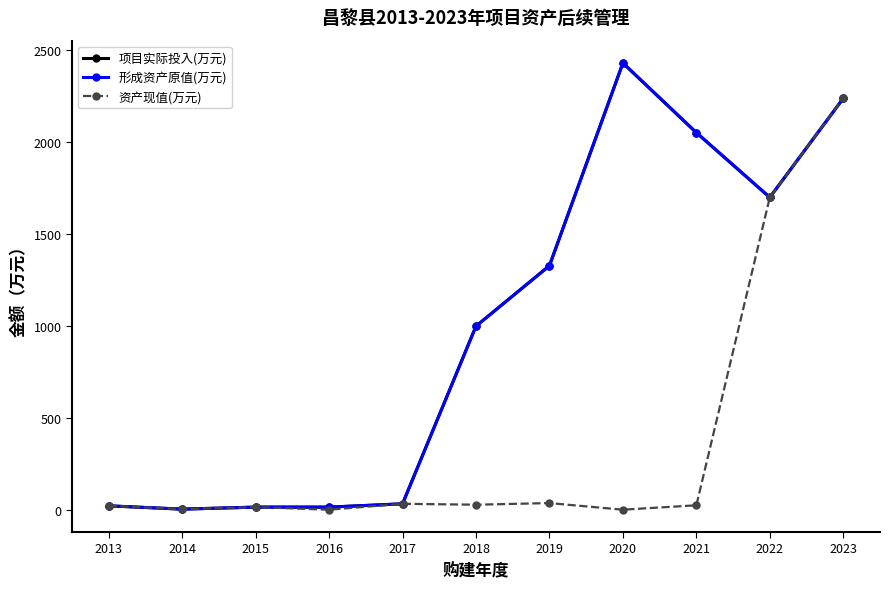

Is the value of 资产现值(万元) at 2023 greater than the value of 项目实际投入(万元) at 2021?

Yes